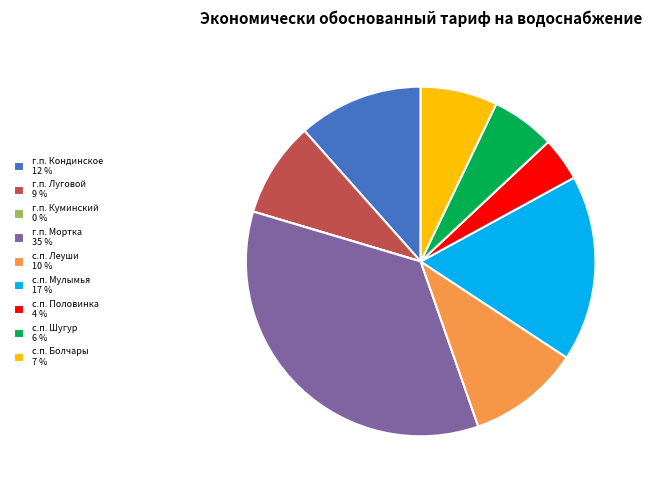

The г.п. Кондинское 12 % slice represents 24% of the pie. True or false?

False